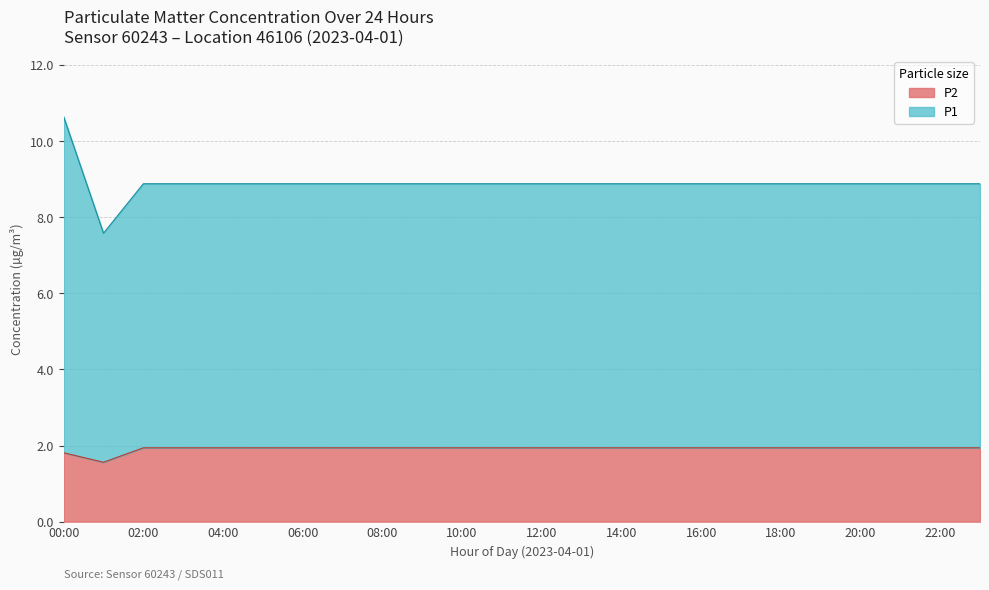

The P2 series shows 0.5 at 08:00. True or false?

False